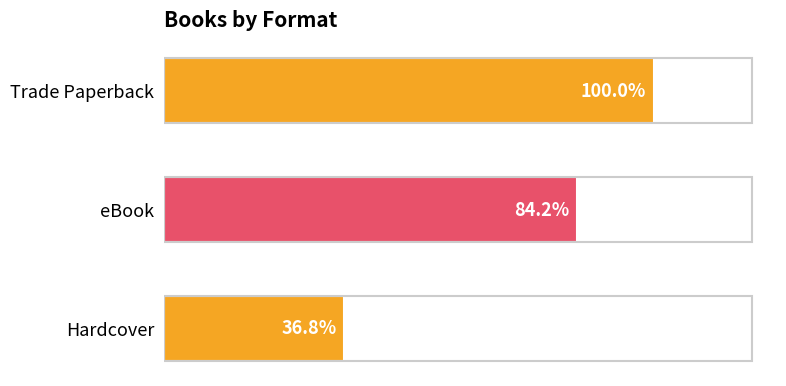

Does the chart contain any negative values?

No